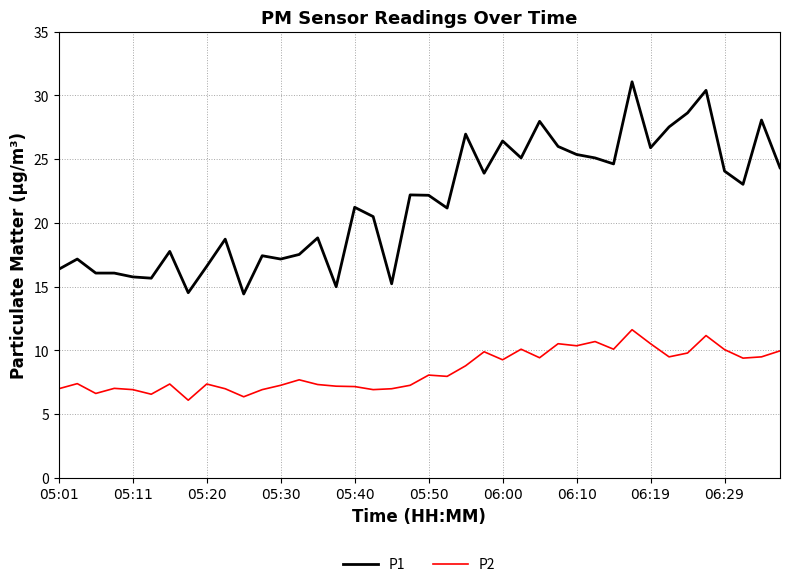

True or false: P2 has more than 2 points higher than both neighbors.

True